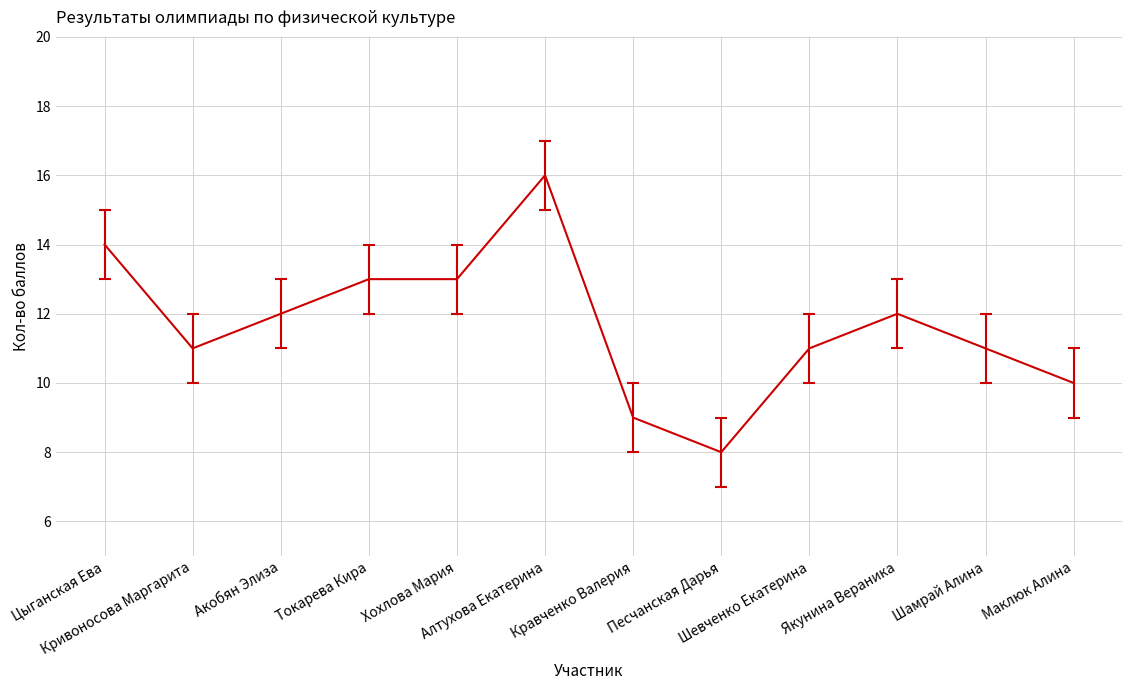

What is the difference between the maximum and minimum values?

8